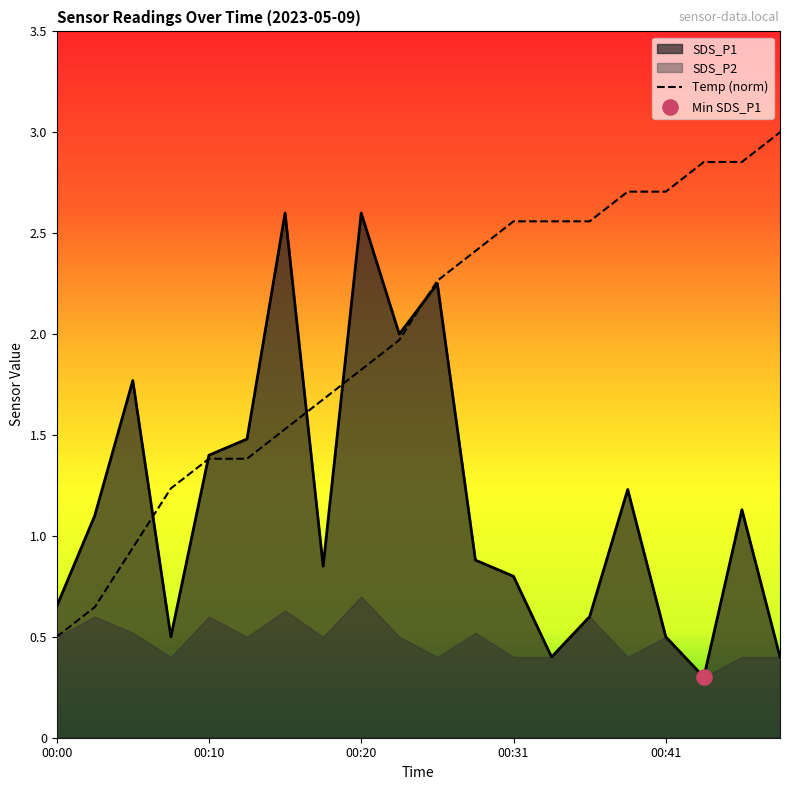

At how many categories does at least one series exceed 1?

19